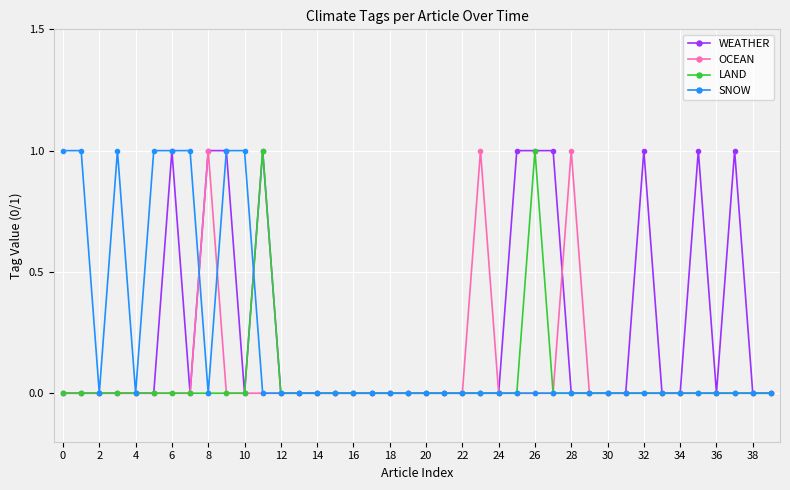

True or false: LAND has more than 1 points higher than both neighbors.

True